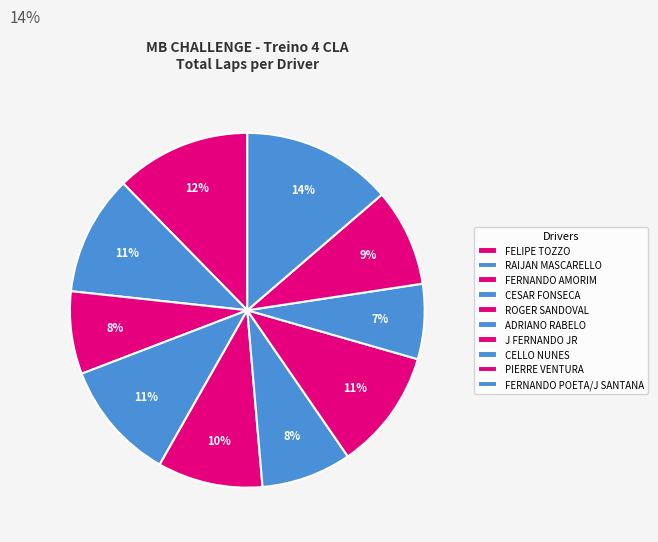

What is the largest slice in the pie chart?

FERNANDO POETA/J SANTANA